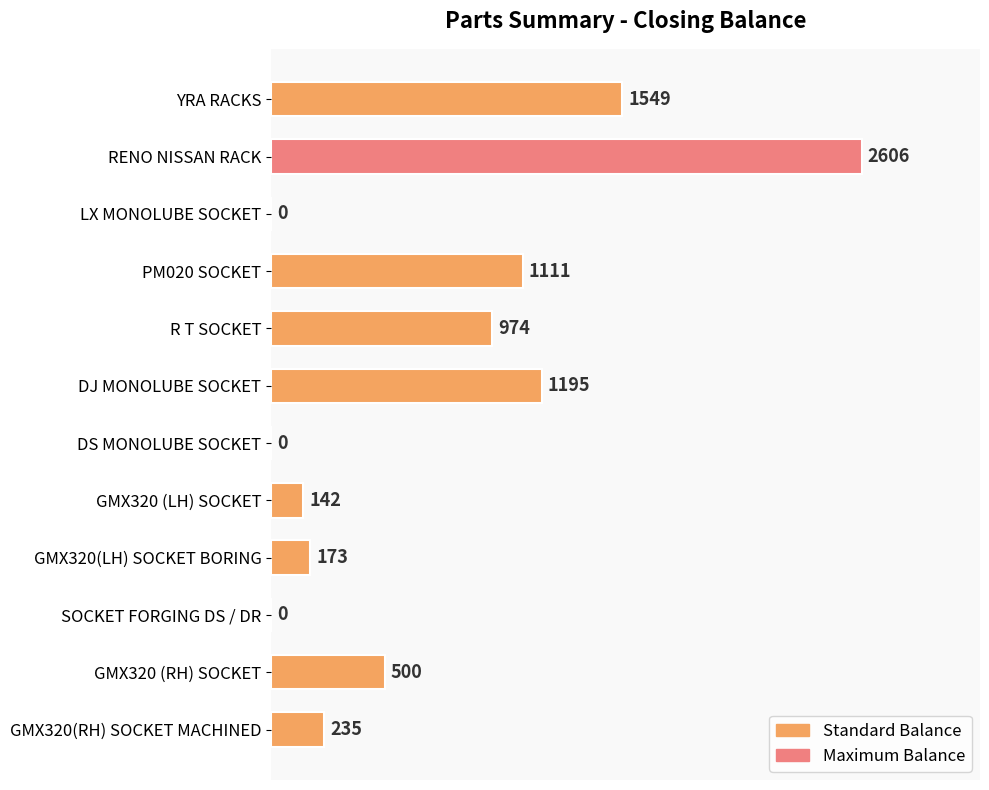

What is the change in value from RENO NISSAN RACK to GMX320(LH) SOCKET BORING?

-2433